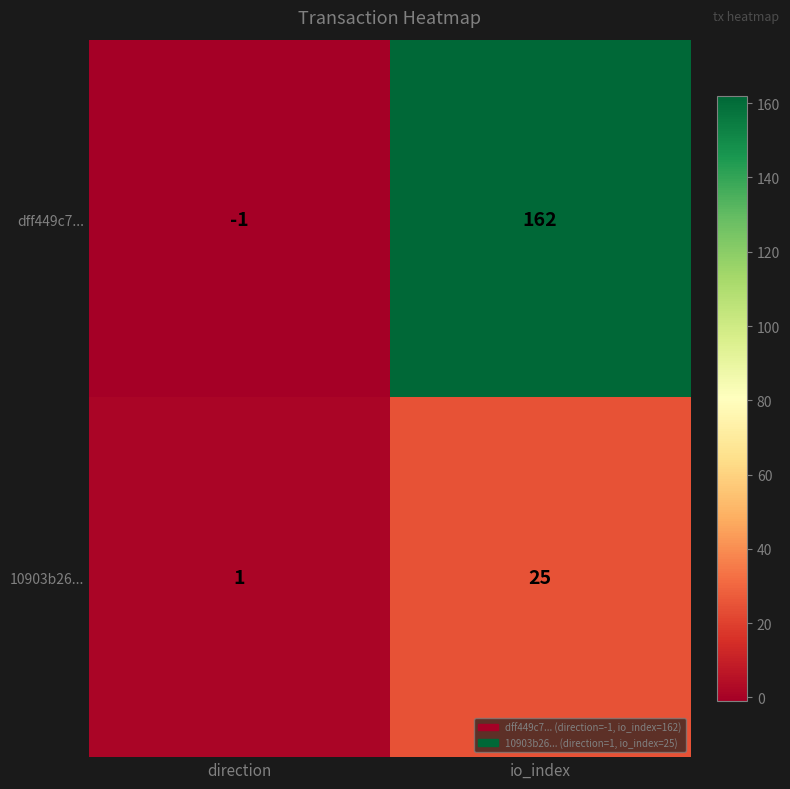

Rank the series at direction from lowest to highest value.

dff449c7..., 10903b26...